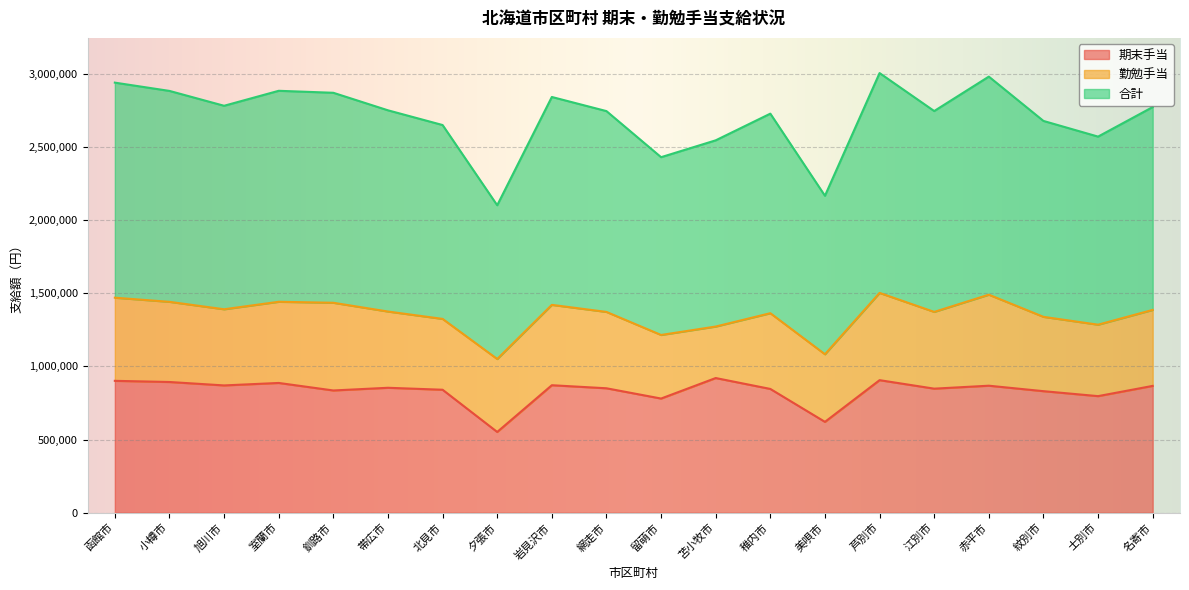

What is the difference between the 合計 values at 苫小牧市 and 釧路市?

162500